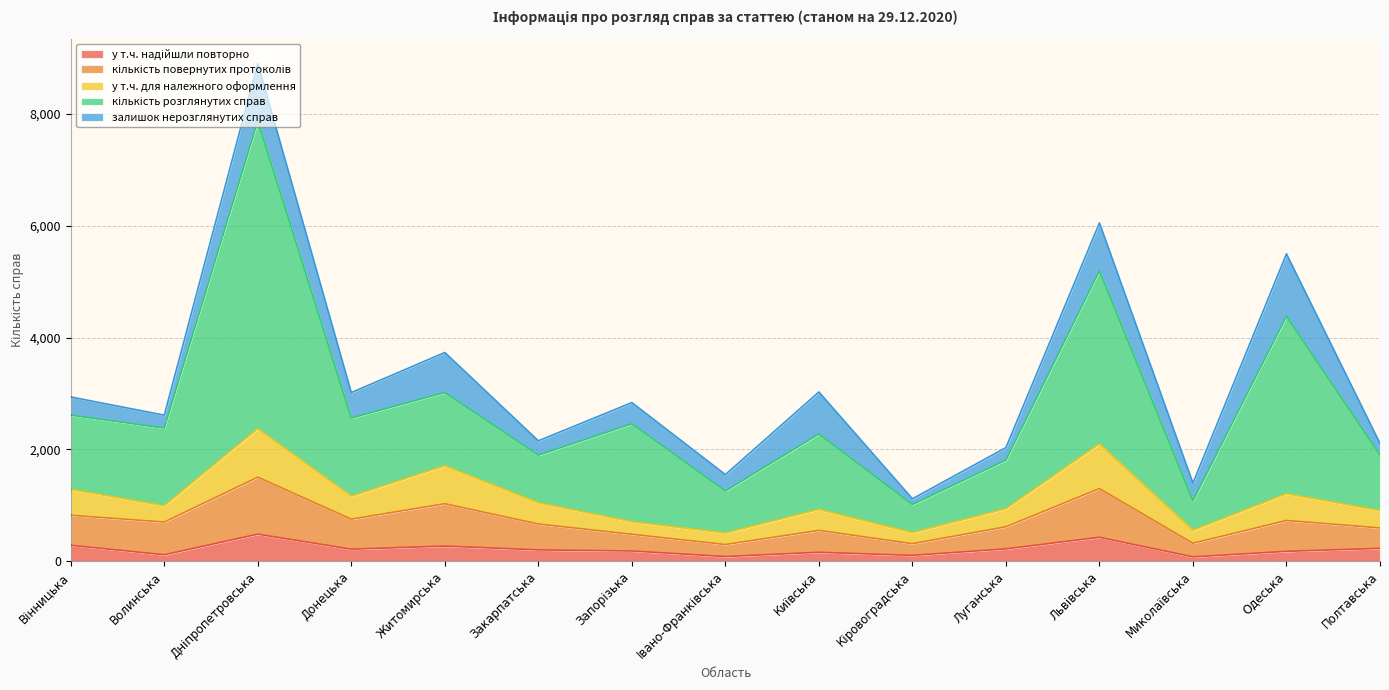

At which category does у т.ч. надійшли повторно reach its first local valley?

Волинська